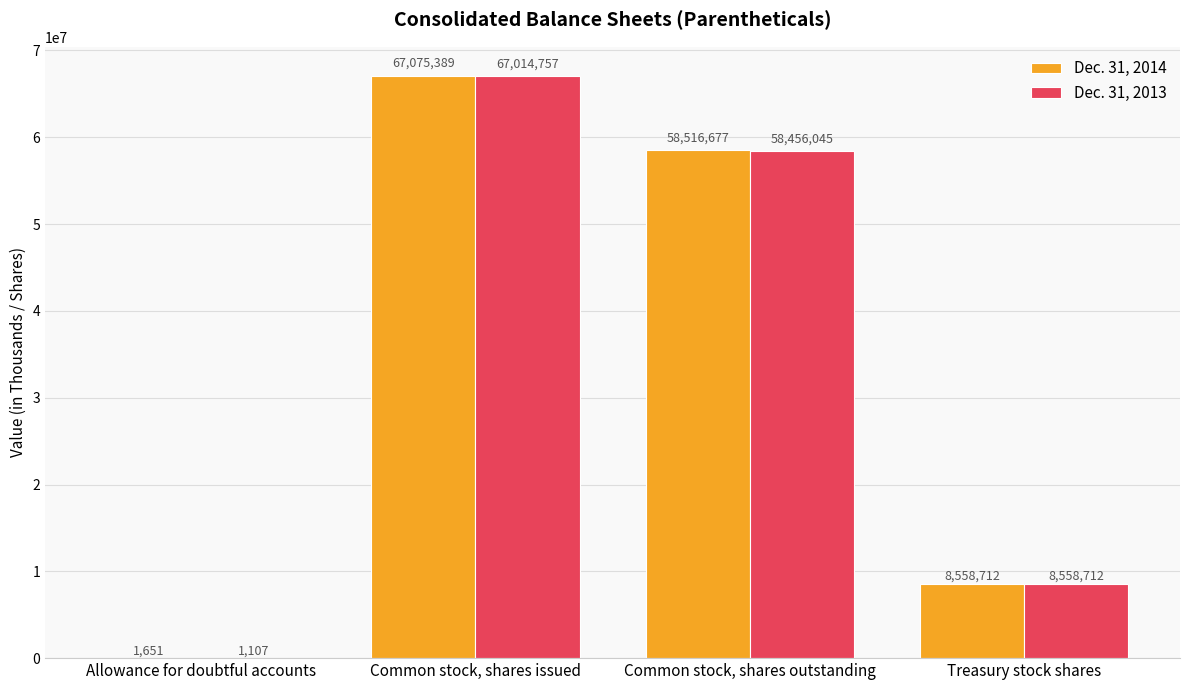

Reading left to right, transcribe all the data shown in this chart.

Dec. 31, 2014: Allowance for doubtful accounts=1651	Common stock, shares issued=67075389	Common stock, shares outstanding=58516677	Treasury stock shares=8558712
Dec. 31, 2013: Allowance for doubtful accounts=1107	Common stock, shares issued=67014757	Common stock, shares outstanding=58456045	Treasury stock shares=8558712